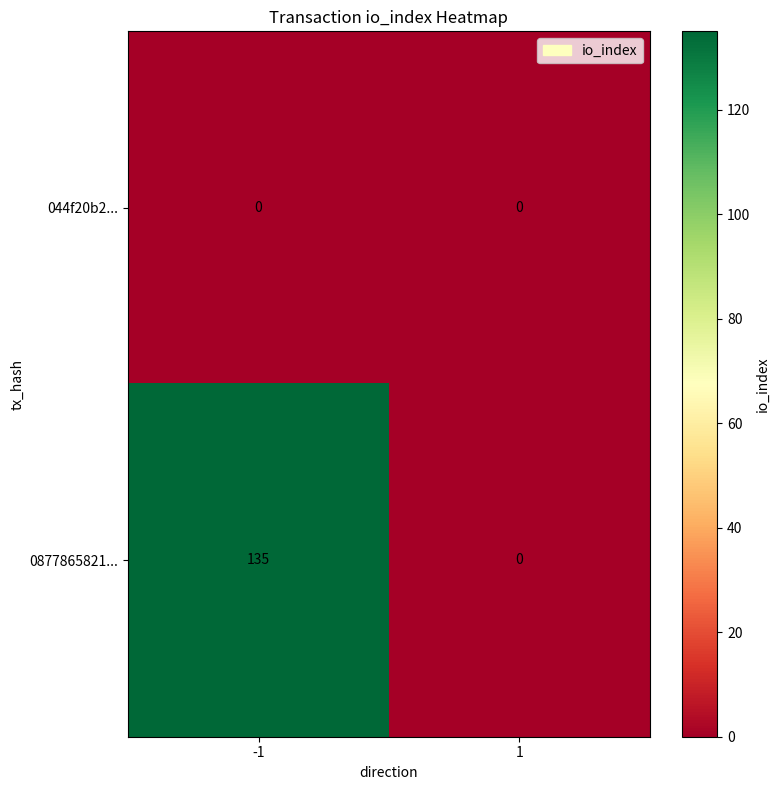

At -1, list the series in order from largest to smallest.

0877865821..., 044f20b2...